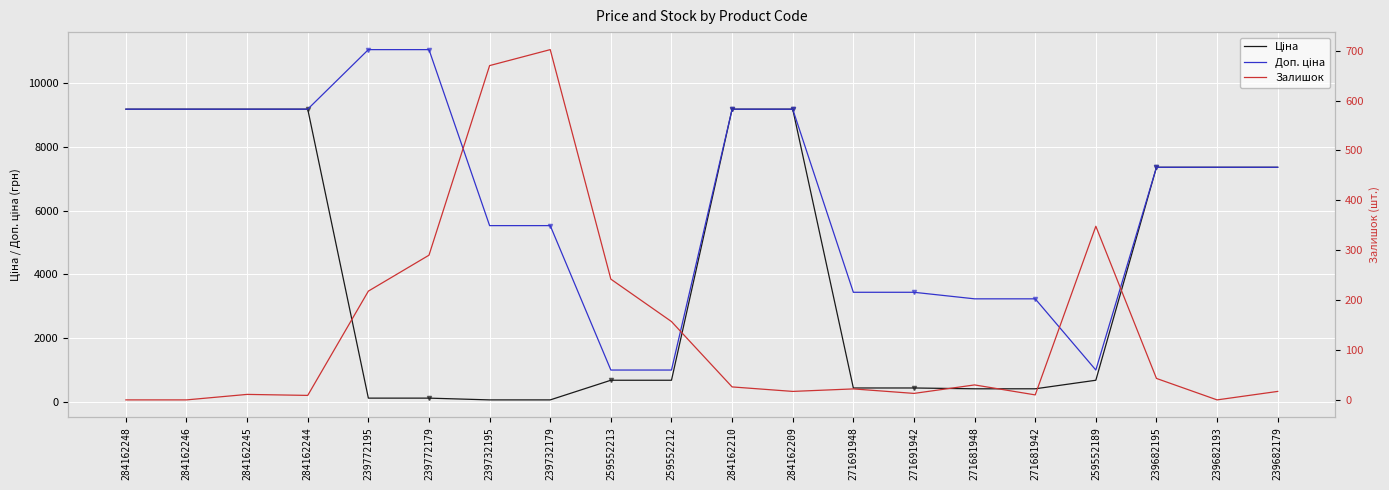

True or false: Доп. ціна and Ціна cross at least once.

False